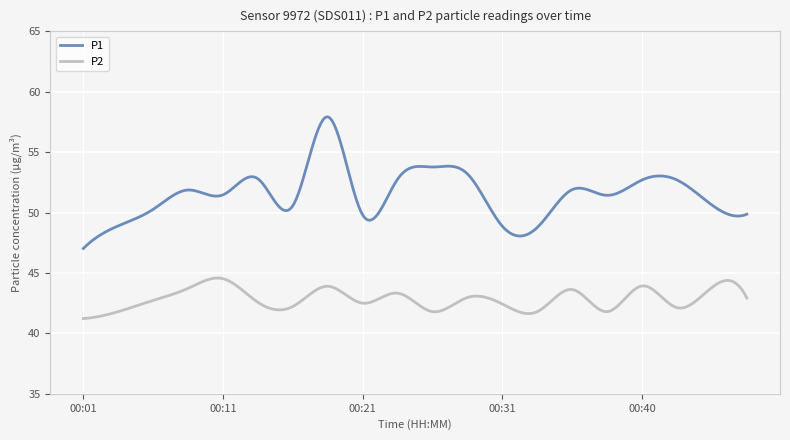

What is the maximum value shown in the chart?

57.9